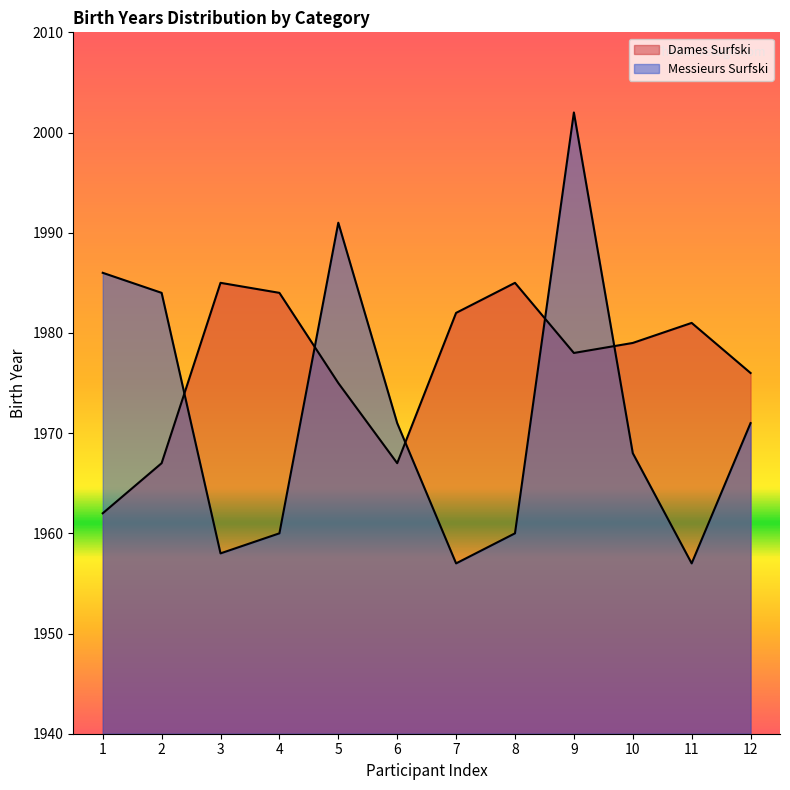

True or false: Dames Surfski has a value of 1981 at 11.

True